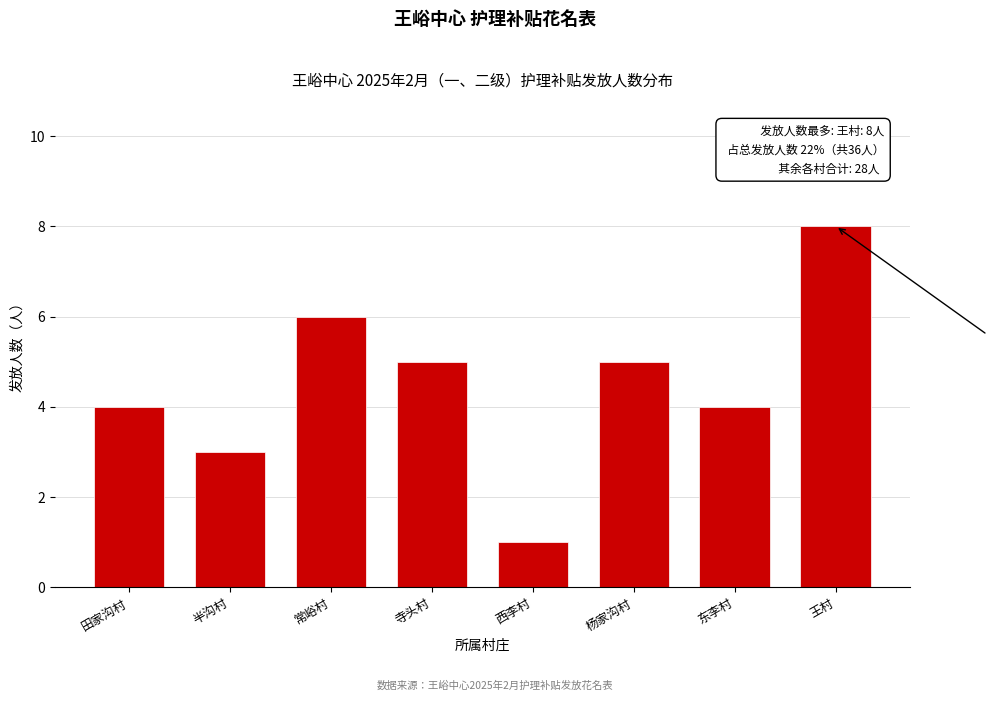

Reading right to left, what are all the values shown in this chart?

王村=8	东李村=4	杨家沟村=5	西李村=1	寺头村=5	常峪村=6	半沟村=3	田家沟村=4